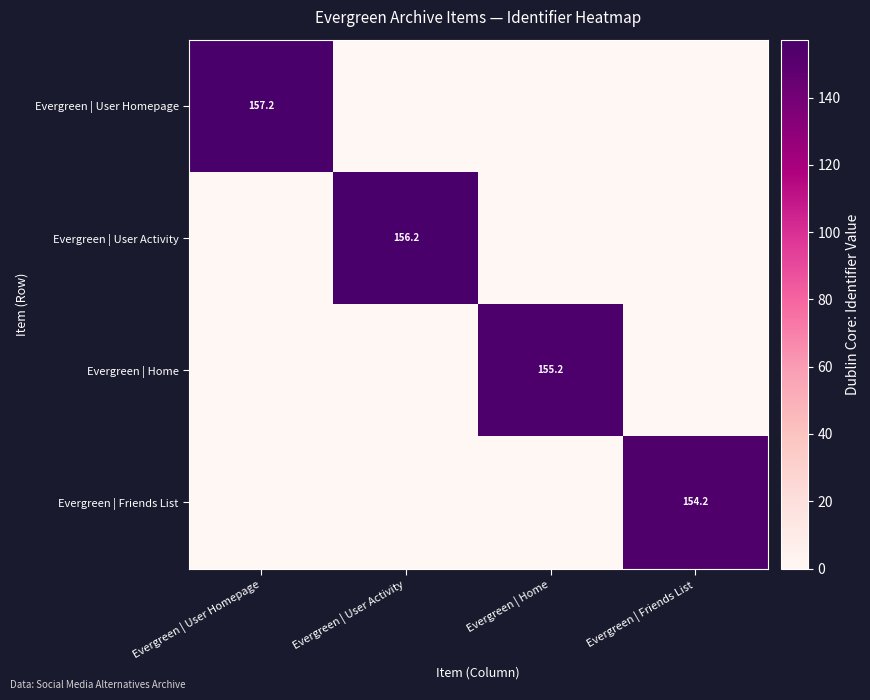

The Evergreen | User Activity series shows 156.2 at Evergreen | User Activity. True or false?

True